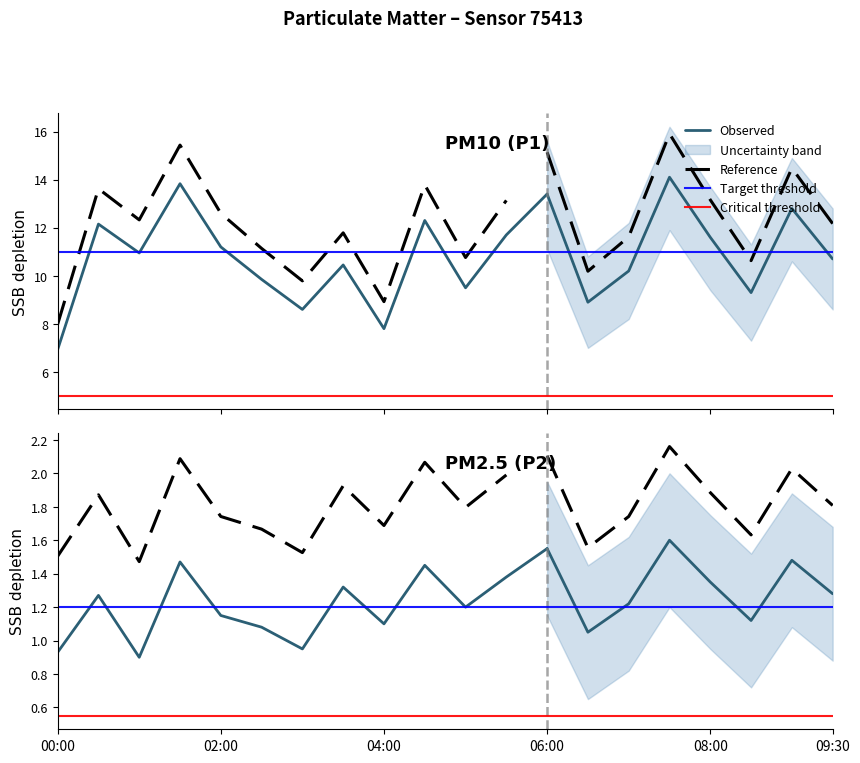

At 01:00, list the series in order from smallest to largest.

P2, P1